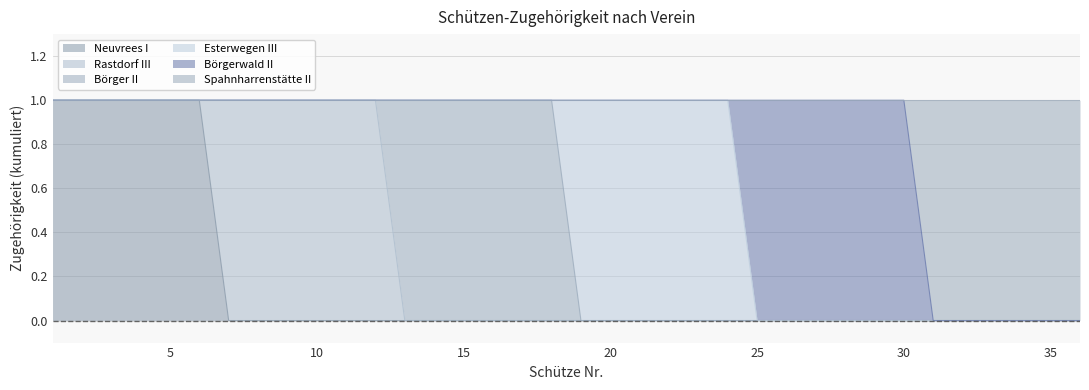

Is it true that Börgerwald II equals 0 at 5?

False